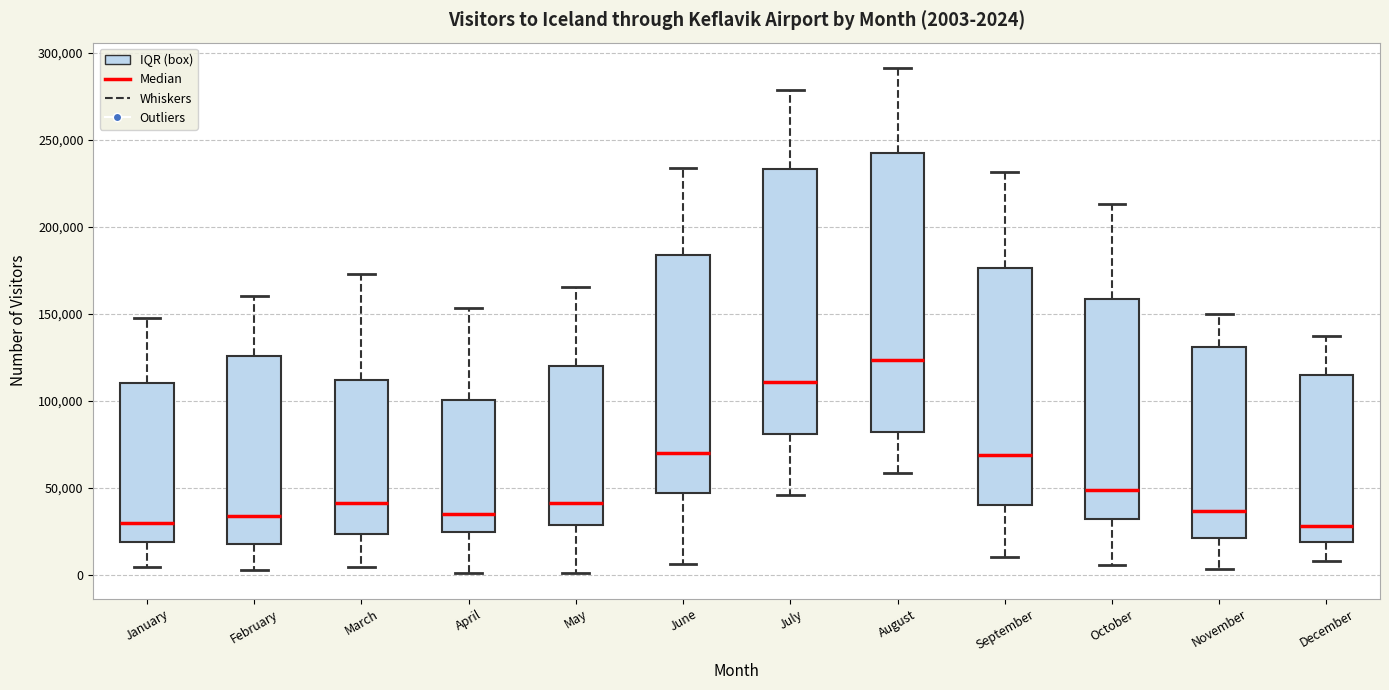

Which box is the tallest, from its lower edge to its upper edge?

August